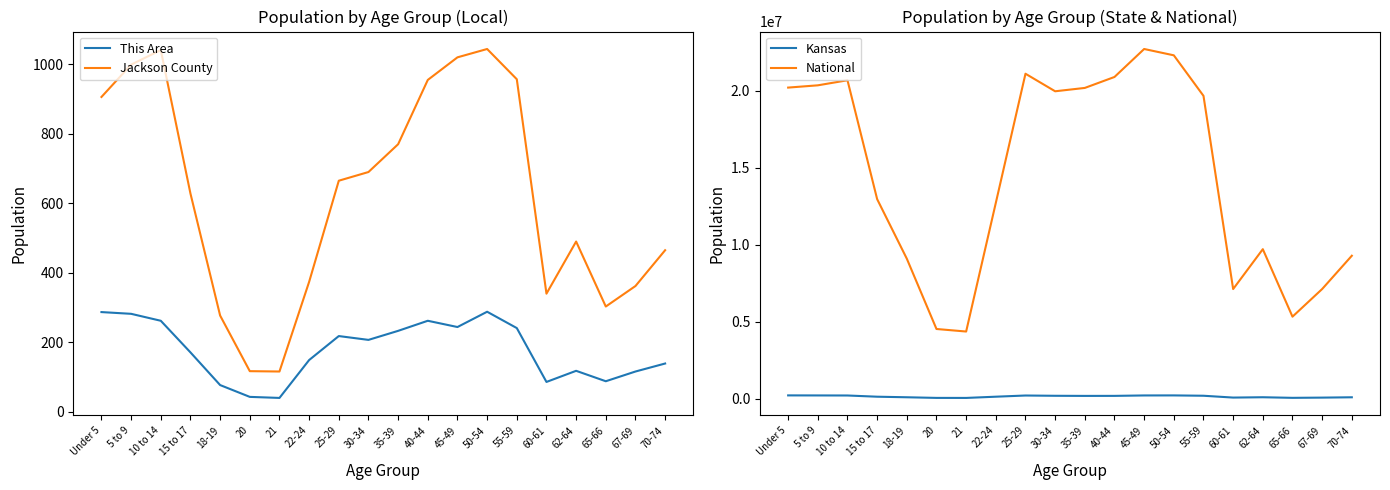

Which has a higher value, 21 or 62-64?

62-64